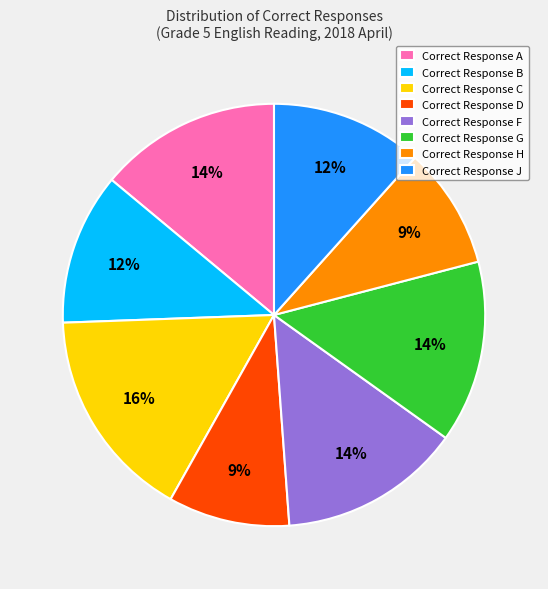

To the nearest percent, what is the average slice percentage?

12%